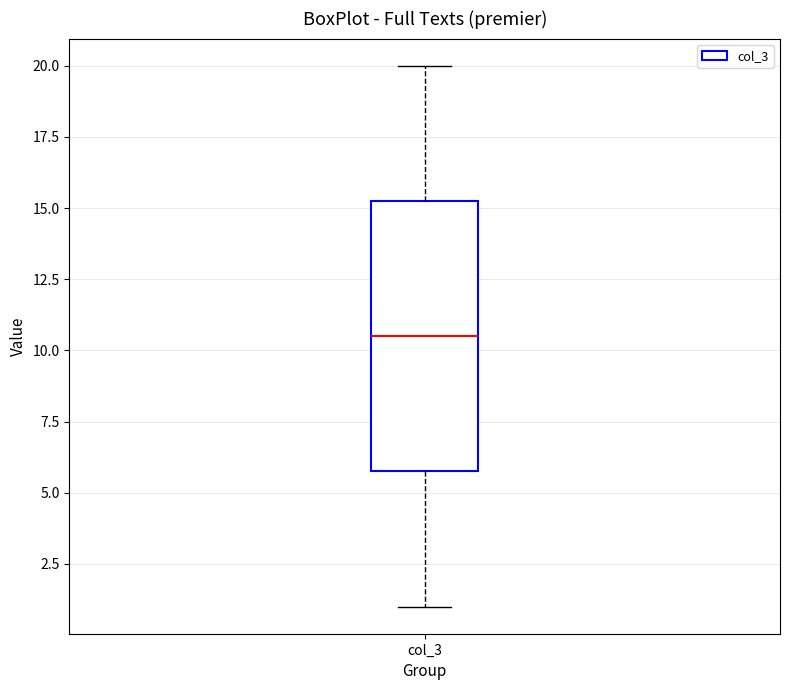

Read this box plot against the y-axis: the position of the median line, the range covered by the box, and the ends of both whiskers. The values are not printed on the chart, so give them approximately, as read against the axis.

median 10.5, box 6.0 to 15.5, whiskers 1.0 to 20.0